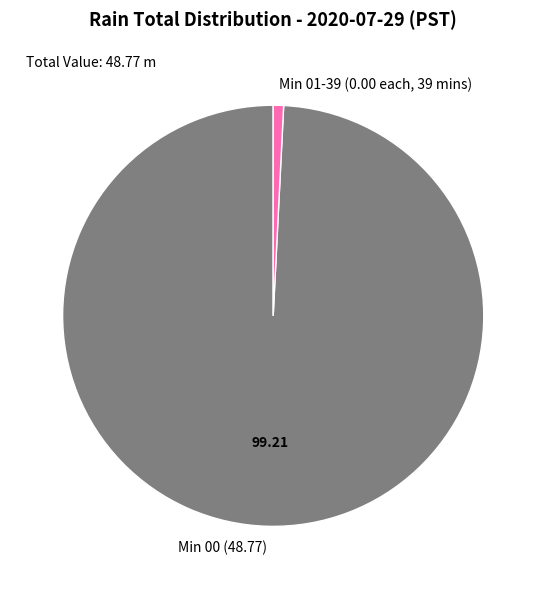

Is there a majority slice in this chart?

Yes